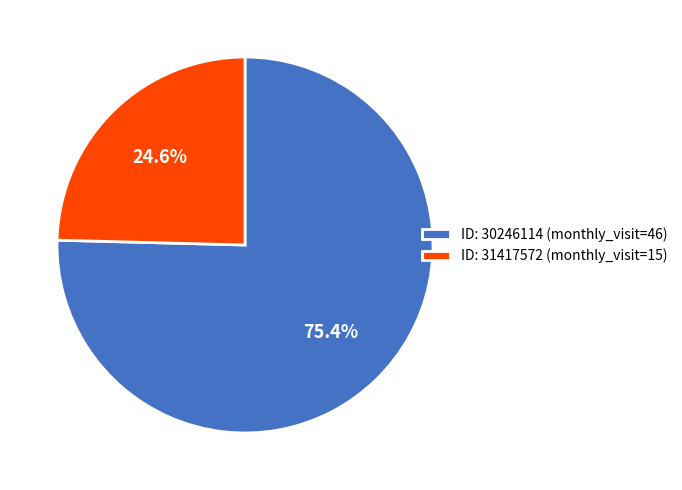

Rank the categories by value from highest to lowest.

ID: 30246114 (monthly_visit=46), ID: 31417572 (monthly_visit=15)